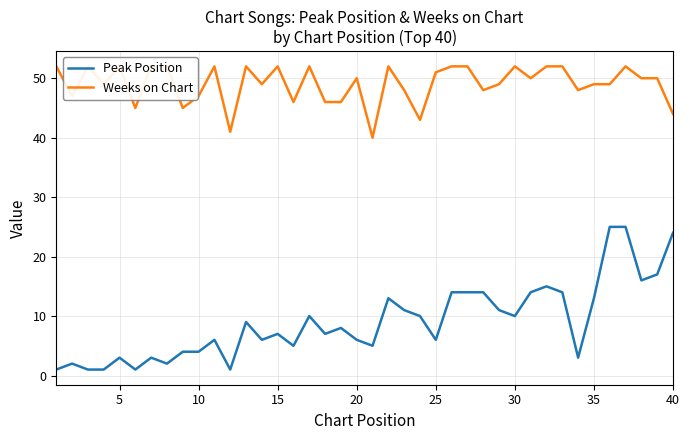

In Weeks on Chart, how many points are lower than both neighbors (excluding endpoints)?

12